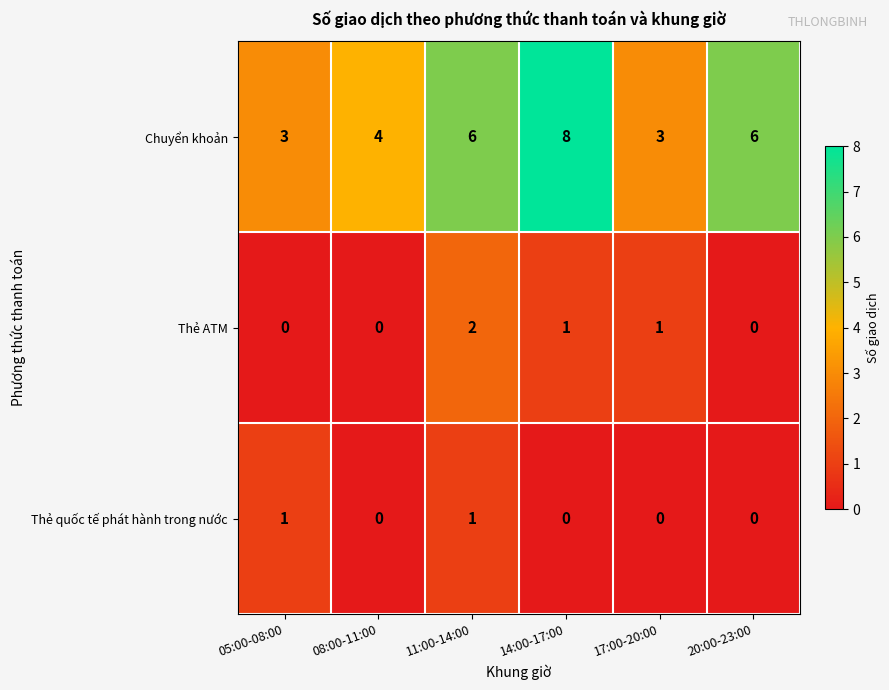

Which series has the largest range (max minus min)?

Chuyển khoản